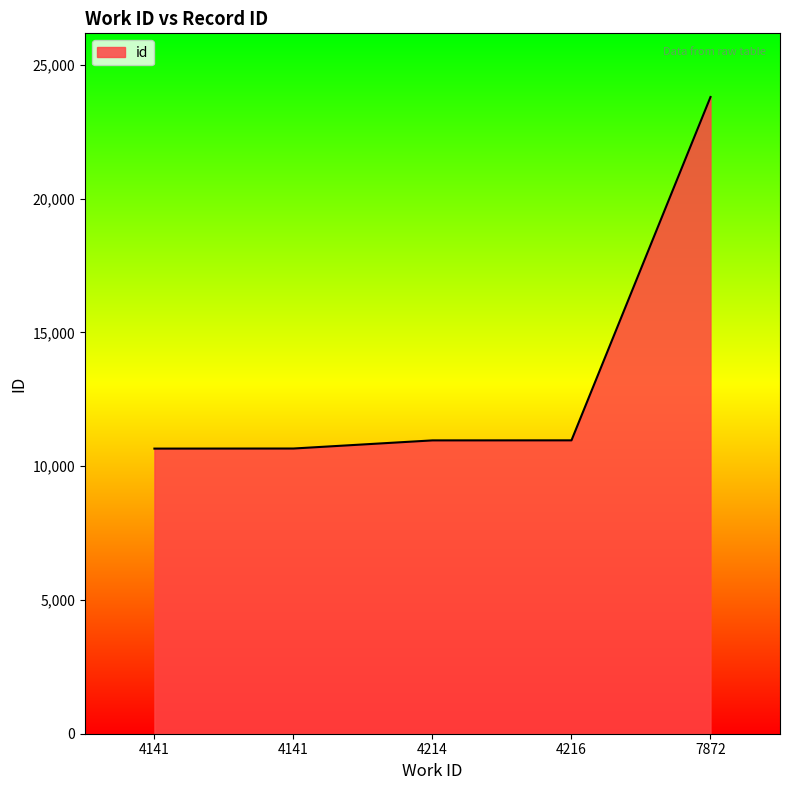

Between 7872 and 4214, which is larger?

7872